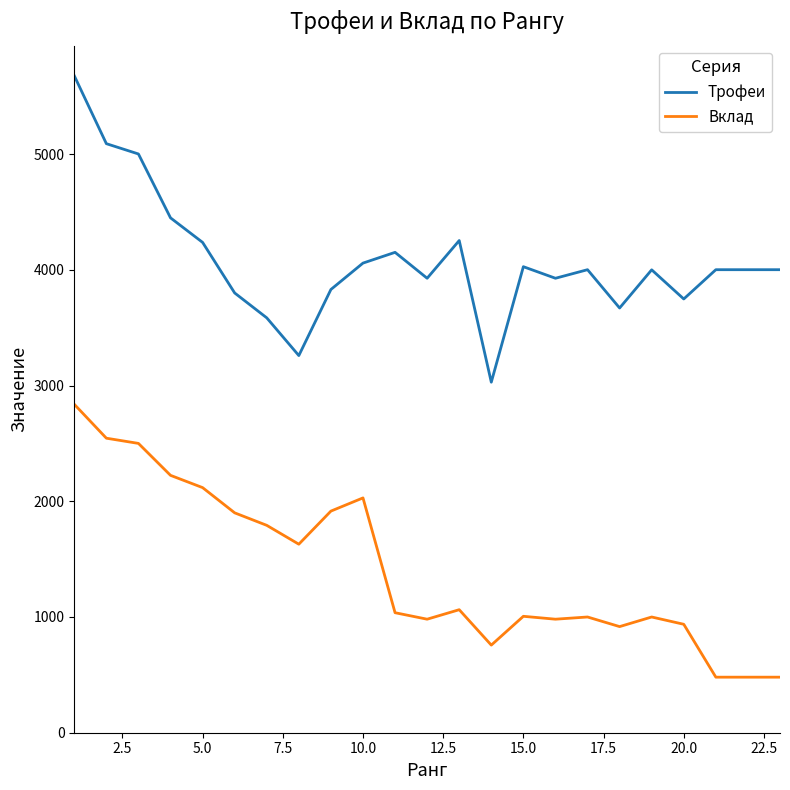

True or false: Трофеи and Вклад intersect in this chart.

False